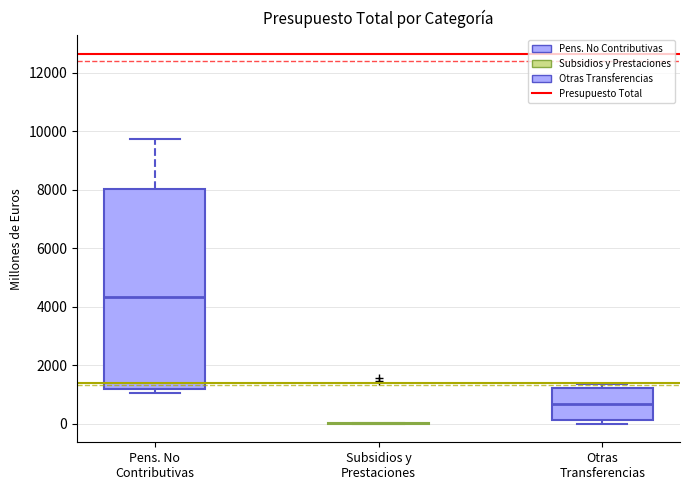

Reading left to right, read every box against the y-axis: the position of its median line, the range the box covers, and the ends of its whiskers. The values are not printed on the chart, so give them approximately, as read against the axis.

Pens. No Contributivas: median 4400, box 1200 to 8000, whiskers 1000 to 9800
Subsidios y Prestaciones: box collapsed to a line at 0, whiskers 0 to 0
Otras Transferencias: median 600, box 200 to 1200, whiskers 0 to 1400